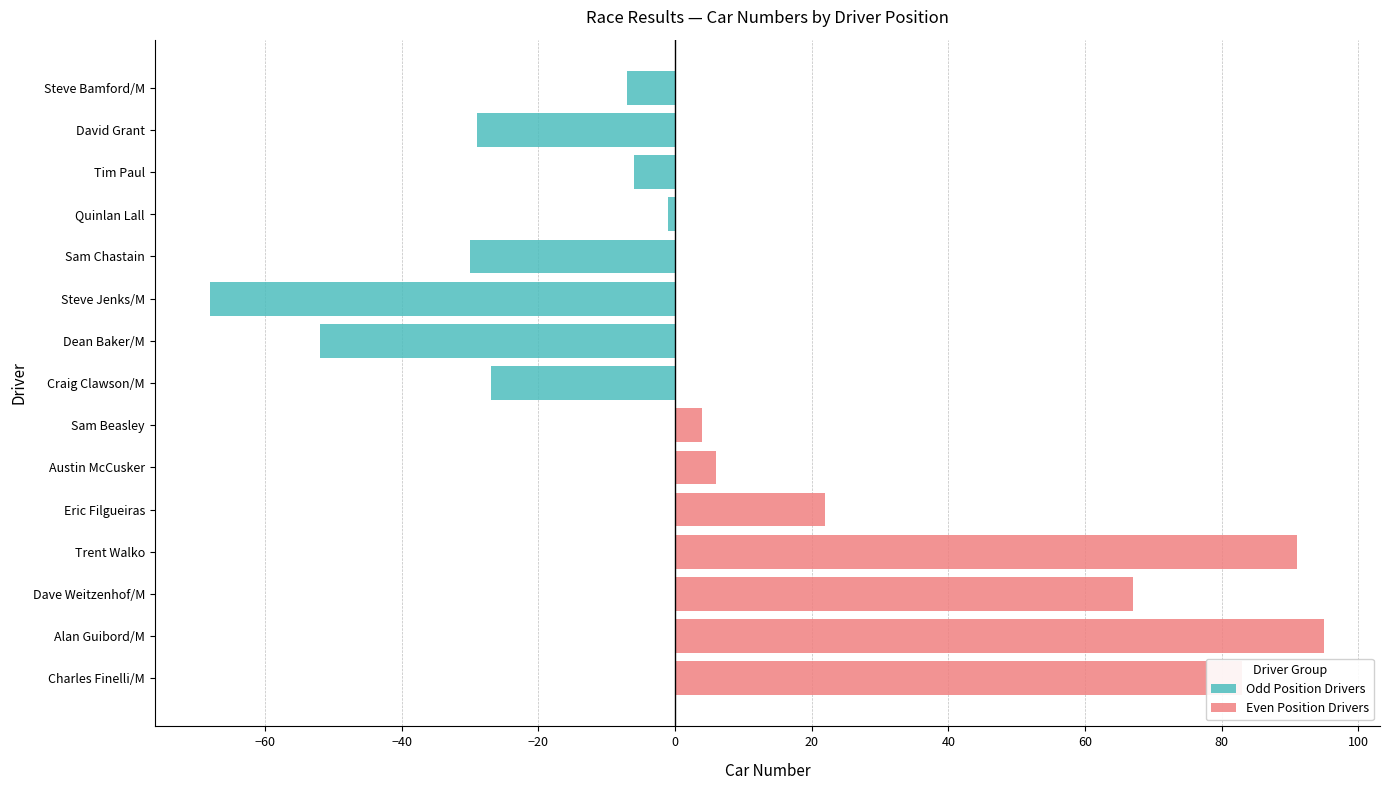

The Odd Position Drivers series shows -6 at Tim Paul. True or false?

True